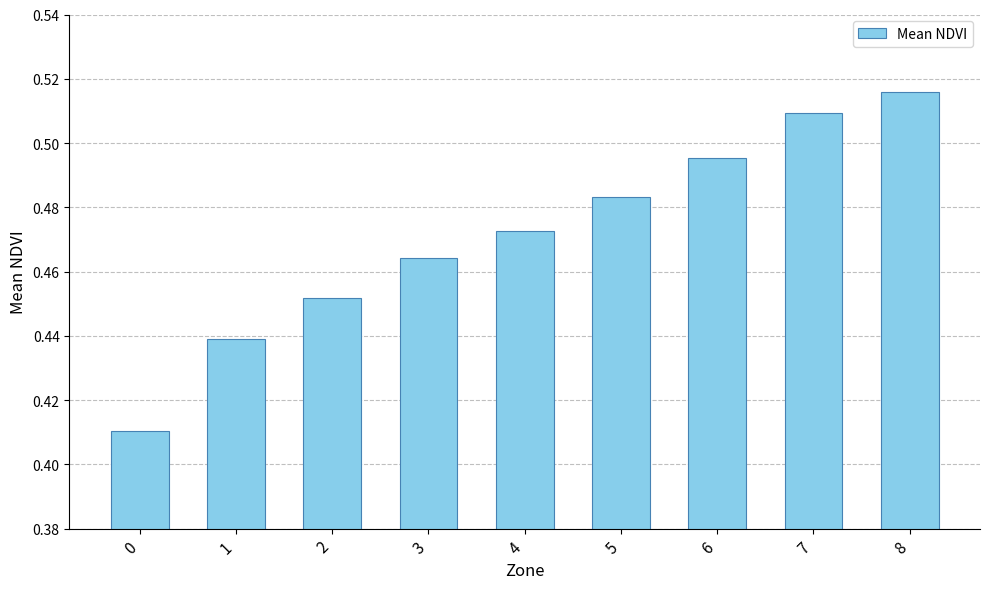

The value at 7 is 0.3. True or false?

False